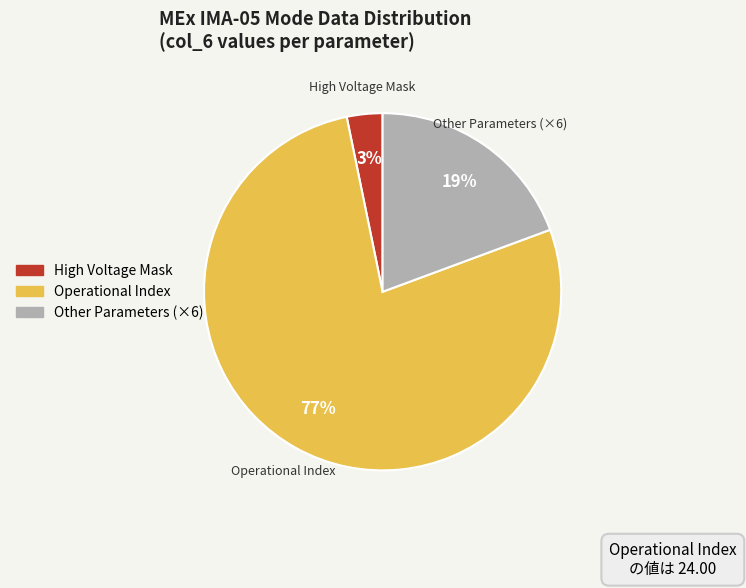

How many slices are in this pie chart?

3